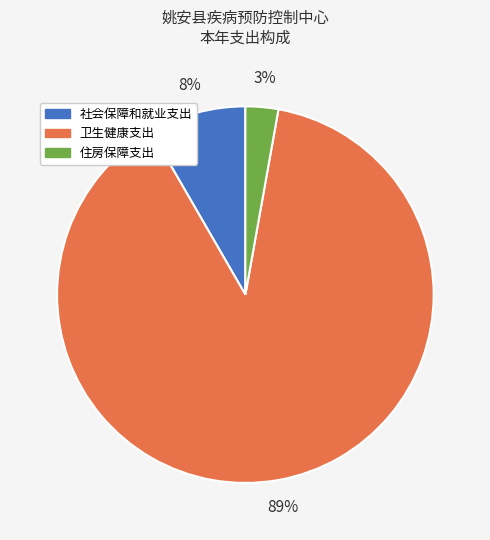

What percentage is the 社会保障和就业支出 slice, to the nearest percent?

8%